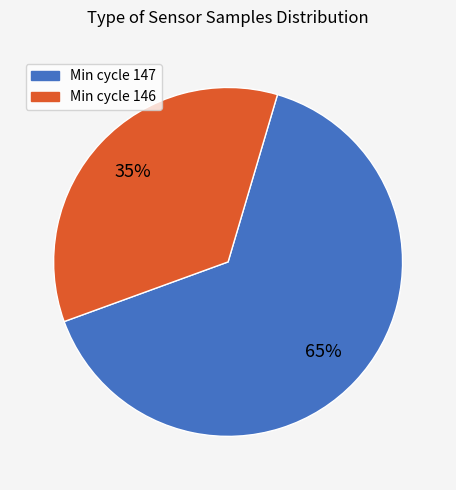

Is there any slice that represents more than half of the pie?

Yes